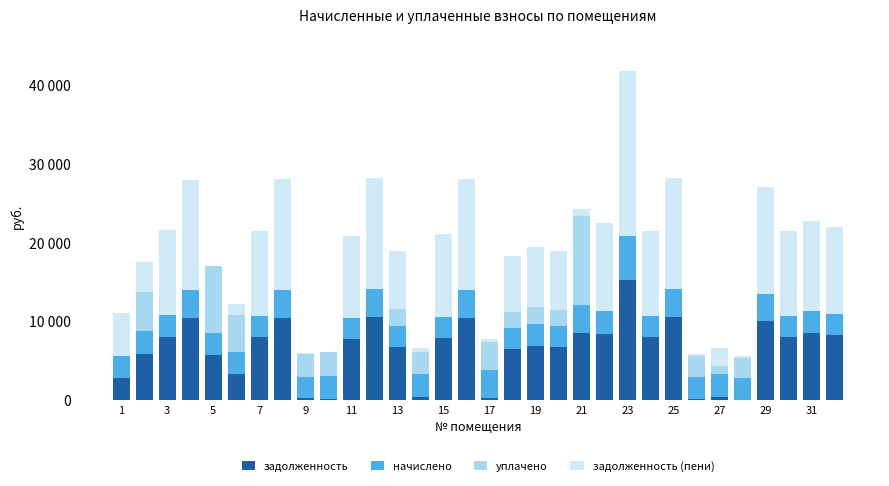

At how many categories does at least one series exceed 10979?

11